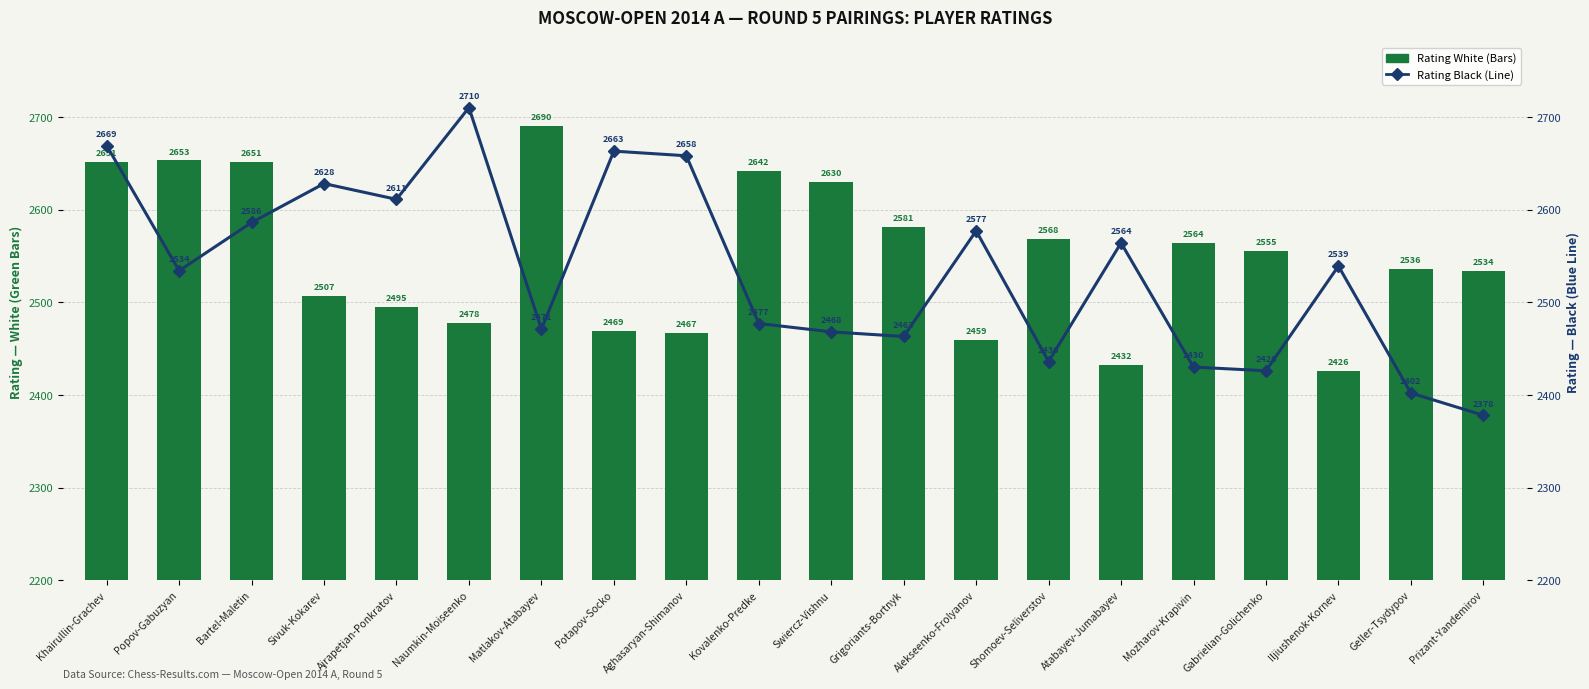

At which category does the chart reach its peak across all series?

Naumkin-Moiseenko